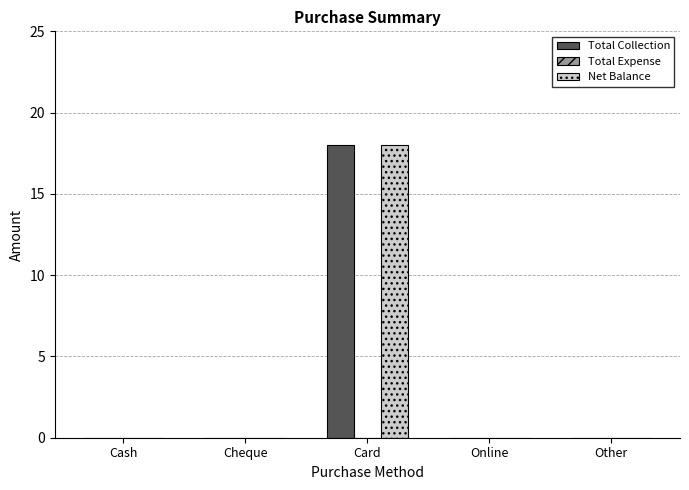

At which category is the sum across all series the highest?

Card